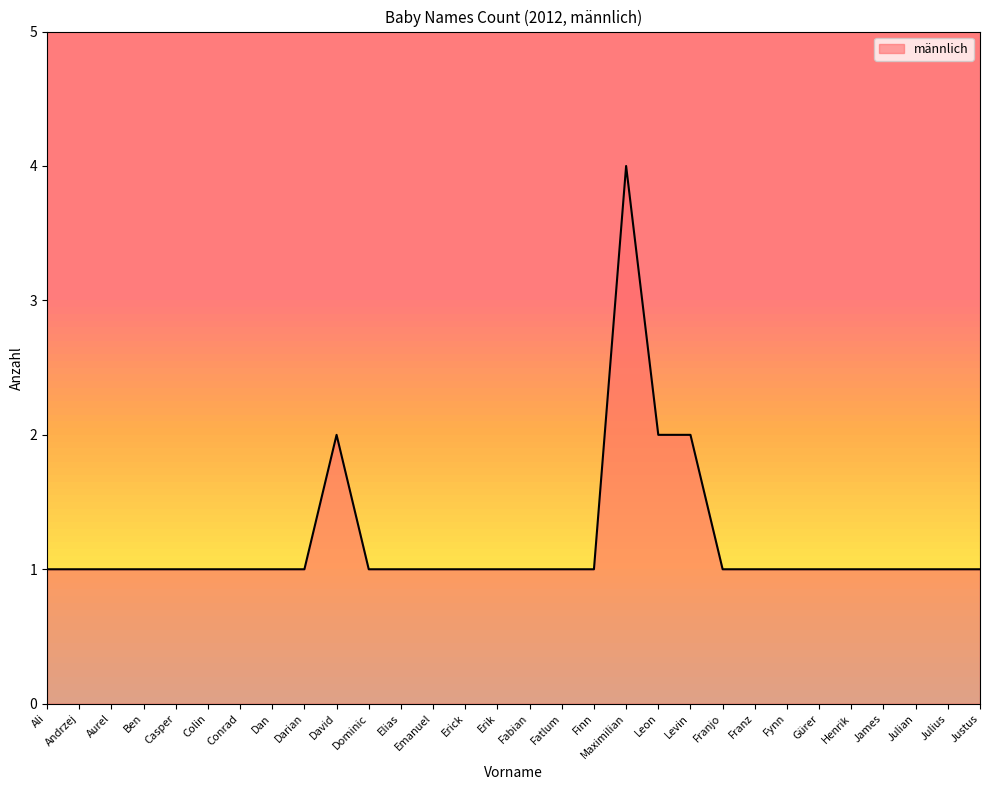

True or false: the data has more than 1 interior local peaks.

True